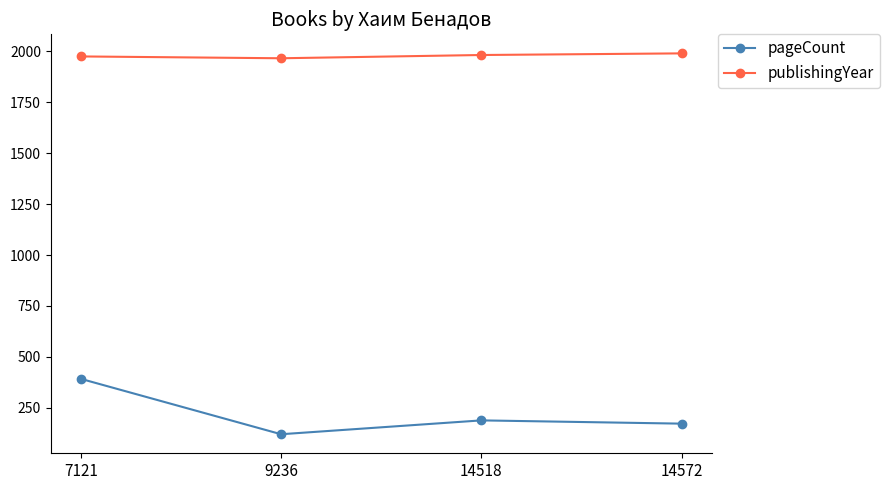

What is the sum of the publishingYear values at 14518 and 7121?

3957